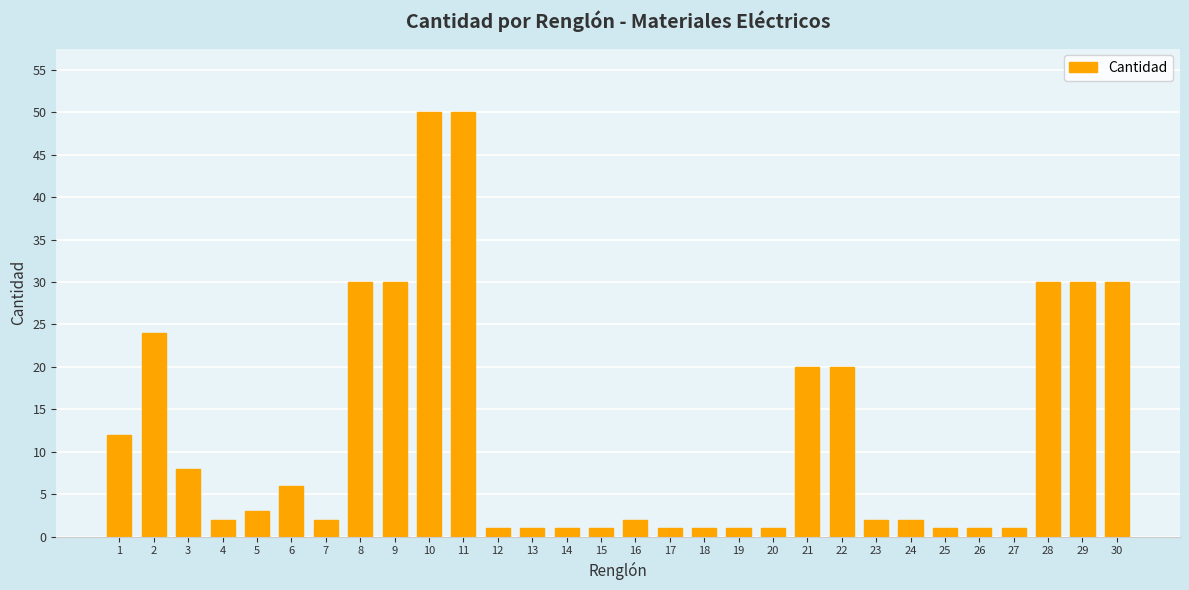

Reading right to left, transcribe all the data shown in this chart.

30	30	30	1	1	1	2	2	20	20	1	1	1	1	2	1	1	1	1	50	50	30	30	2	6	3	2	8	24	12